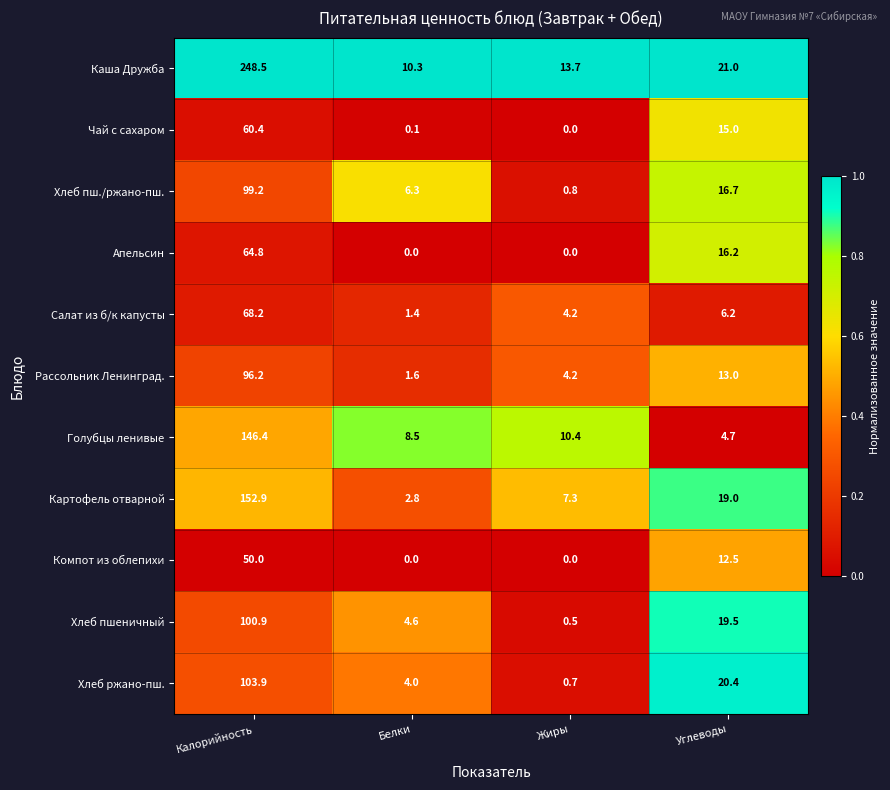

What is the difference between the maximum and minimum values in the Салат из б/к капусты series?

66.8